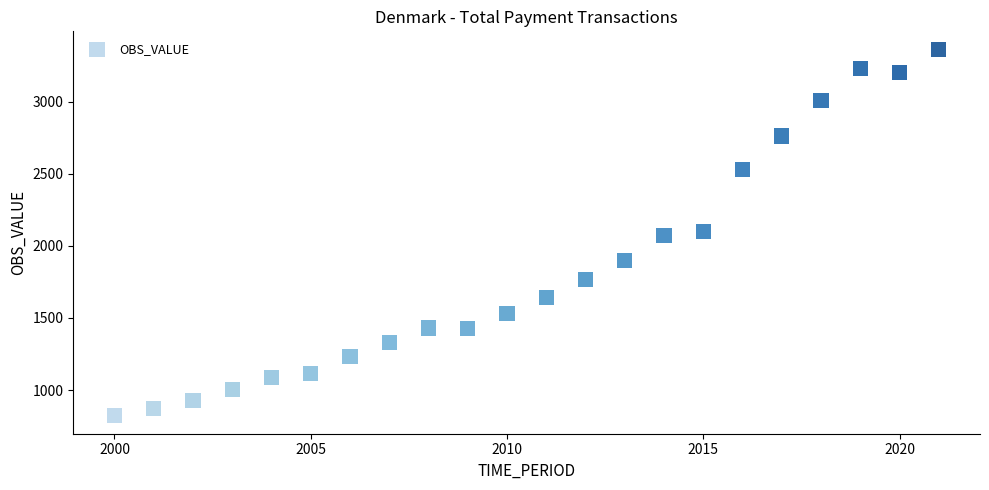

What is the range of X values (max minus min)?

21.0